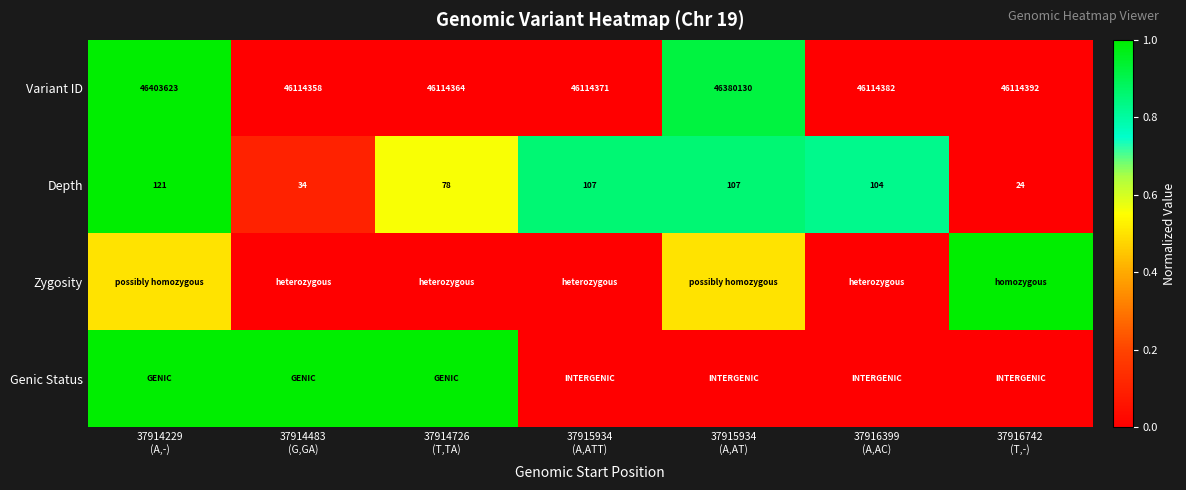

At how many categories does at least one series exceed 0?

7